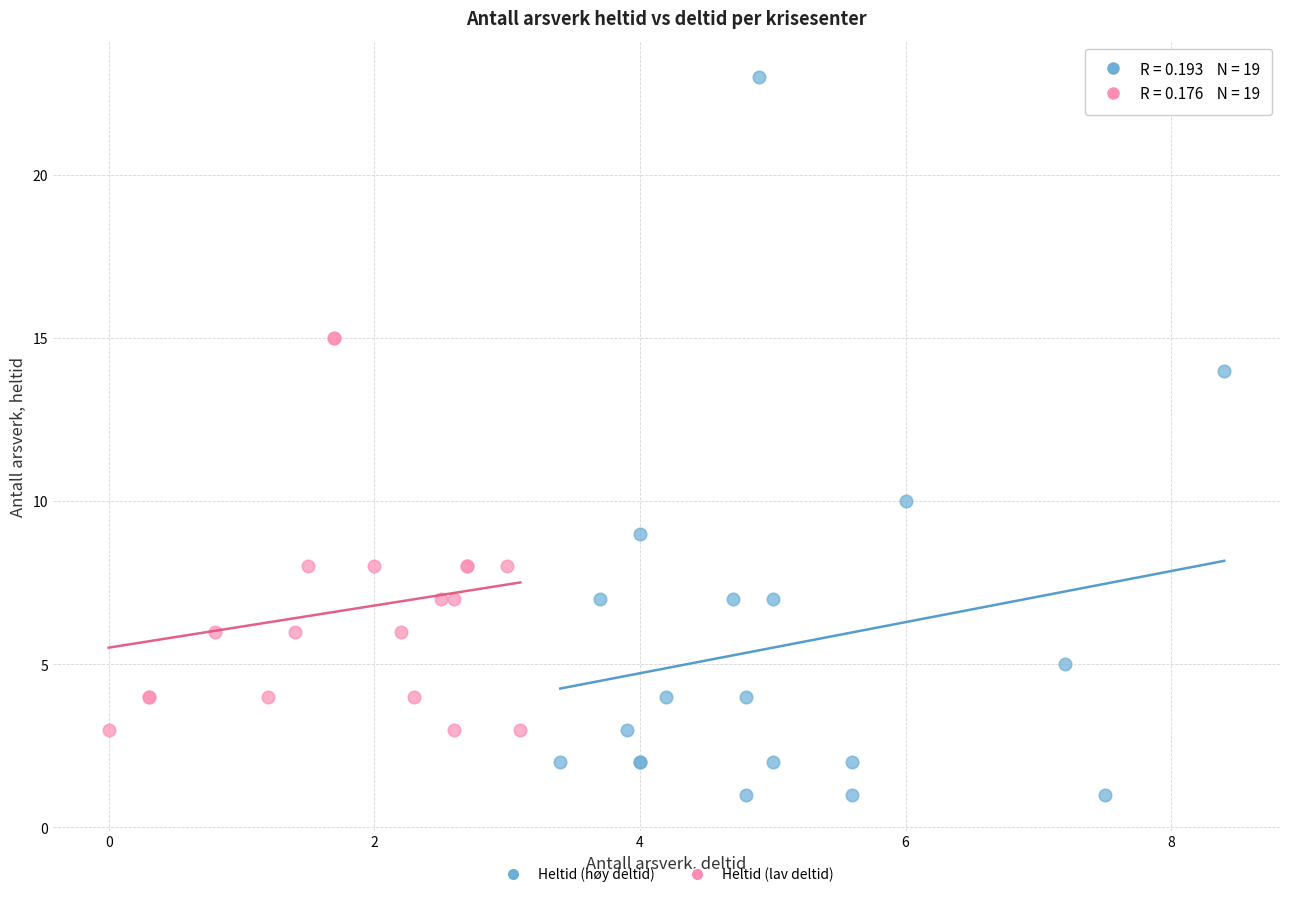

Which series has the widest spread of Y values?

Heltid (høy deltid)